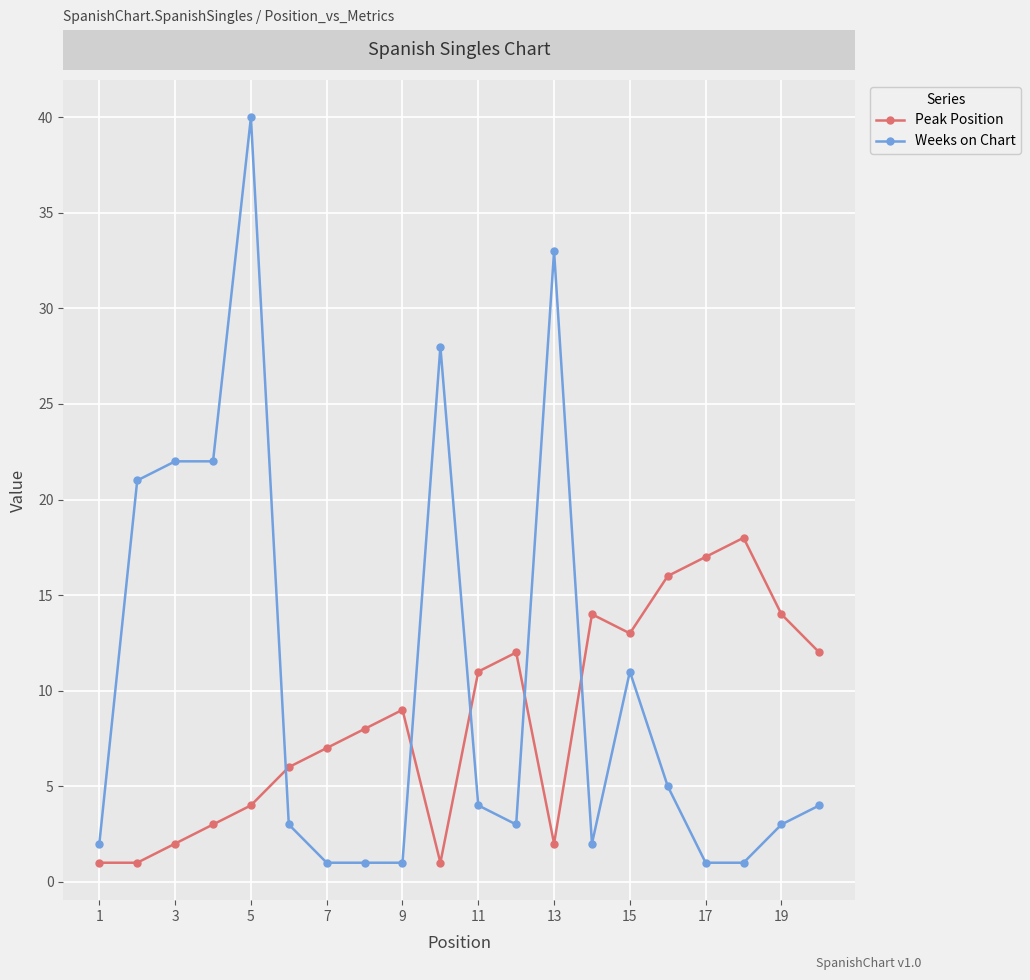

How many times do Weeks on Chart and Peak Position cross each other?

5